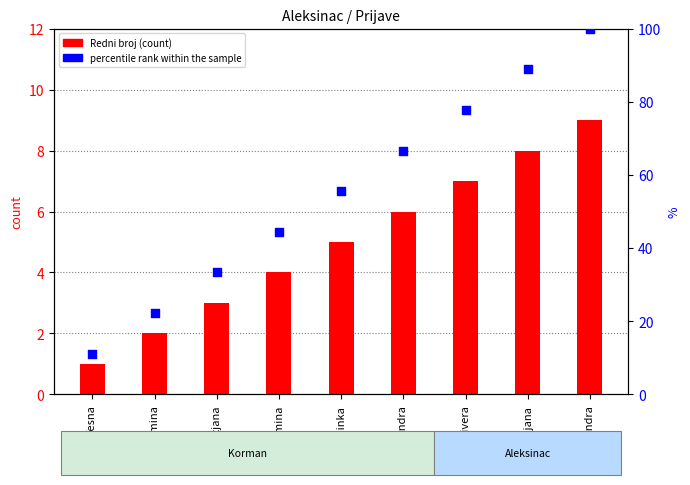

Which series has the largest Y range (max minus min)?

percentile rank within the sample